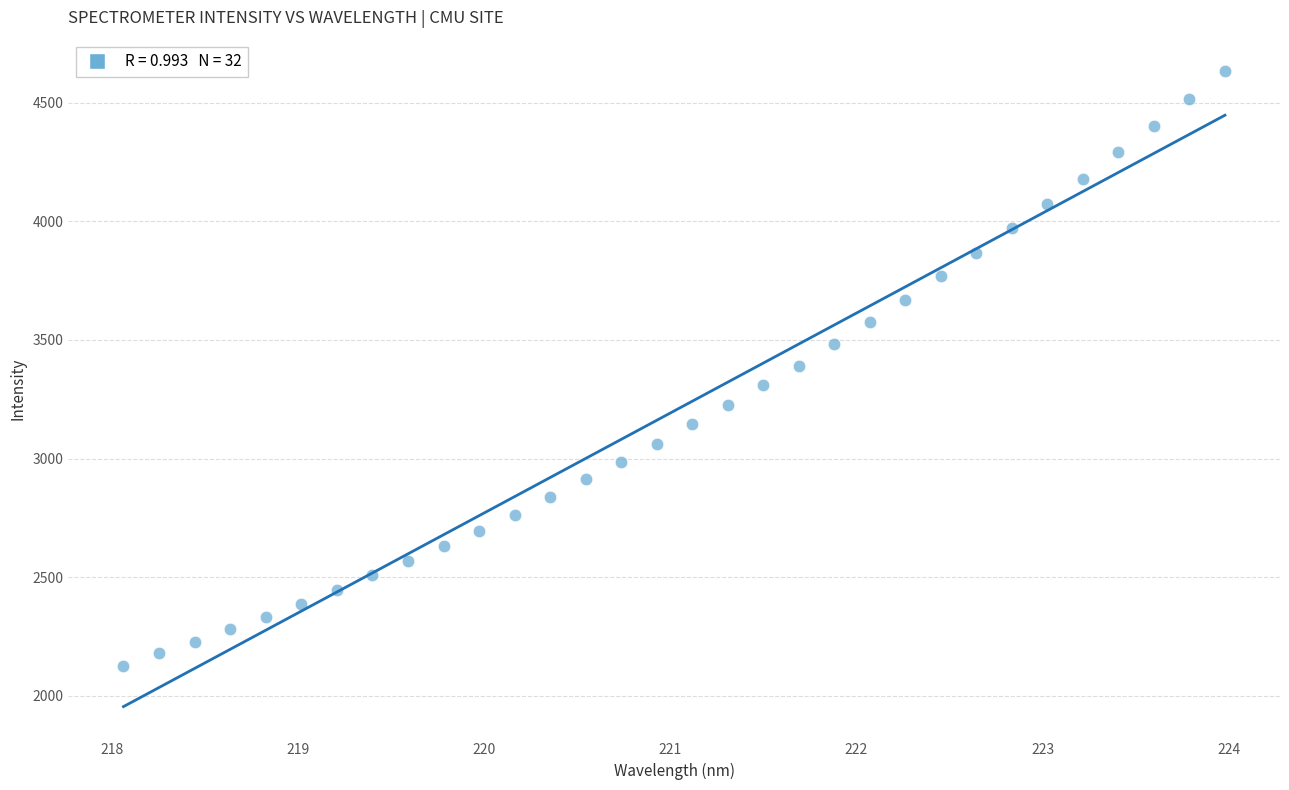

What is the range of Y values (max minus min)?

2506.1